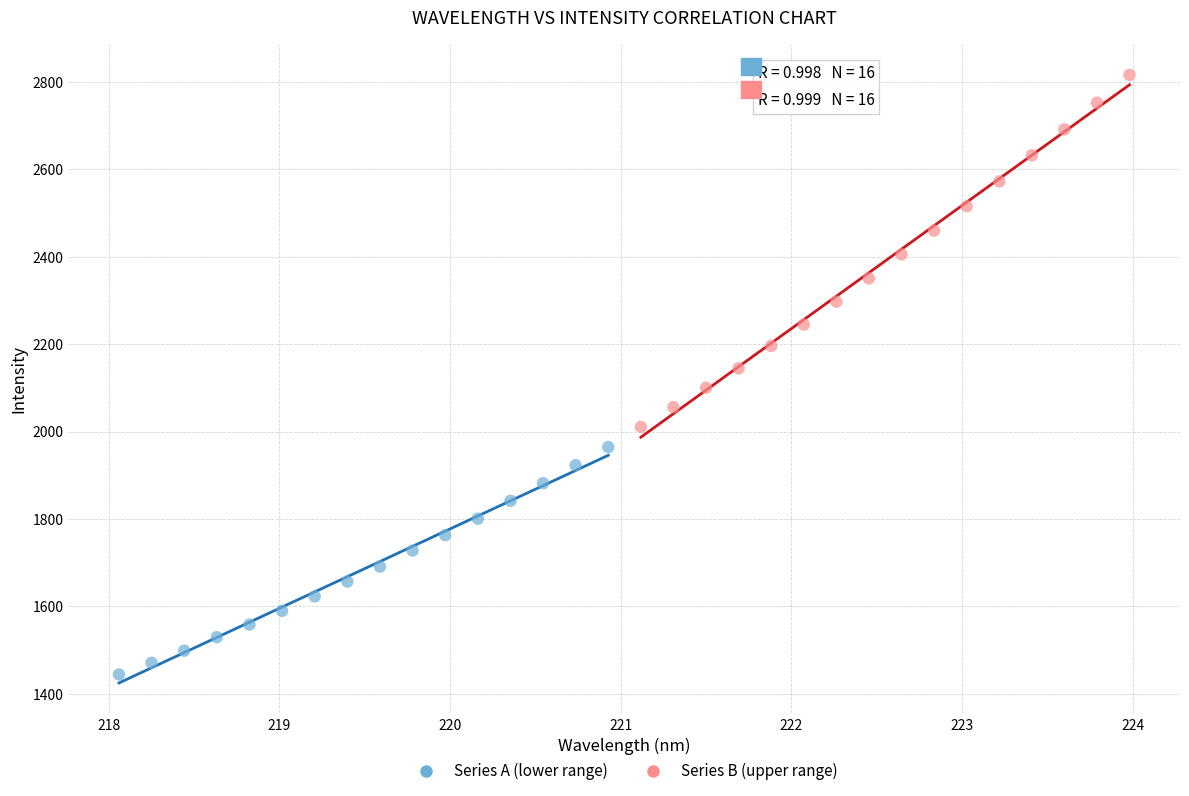

Which series contains the lowest Y value?

Series A (lower range)